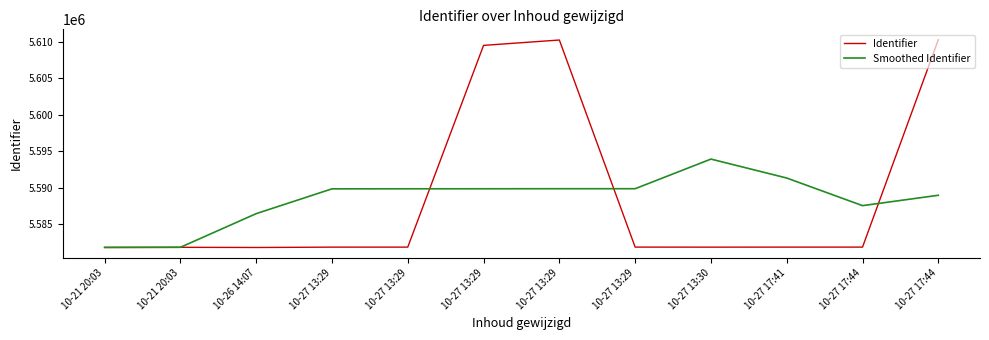

How many lines are shown in the chart?

2